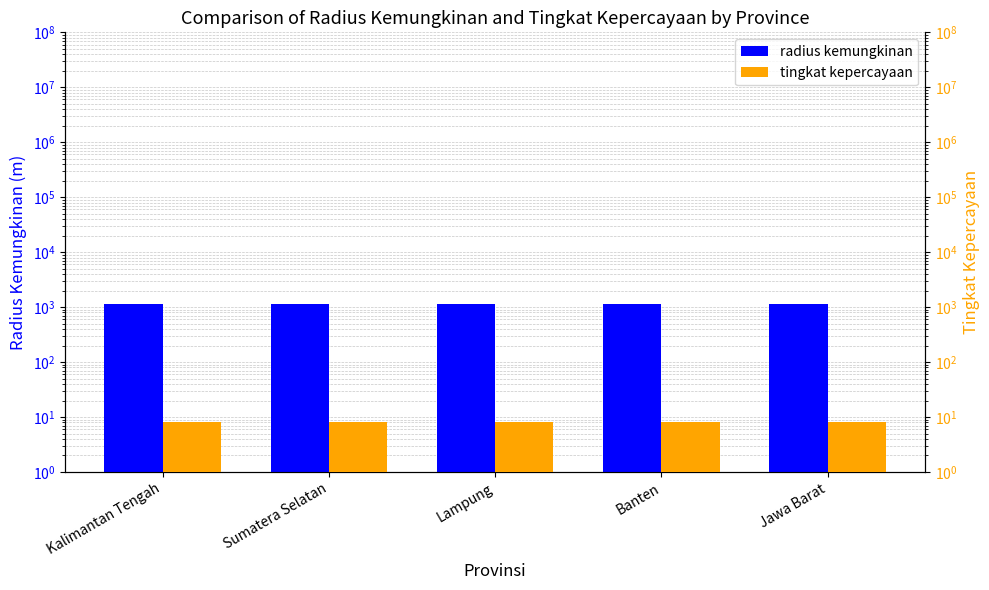

Read the tingkat kepercayaan value at Banten.

8